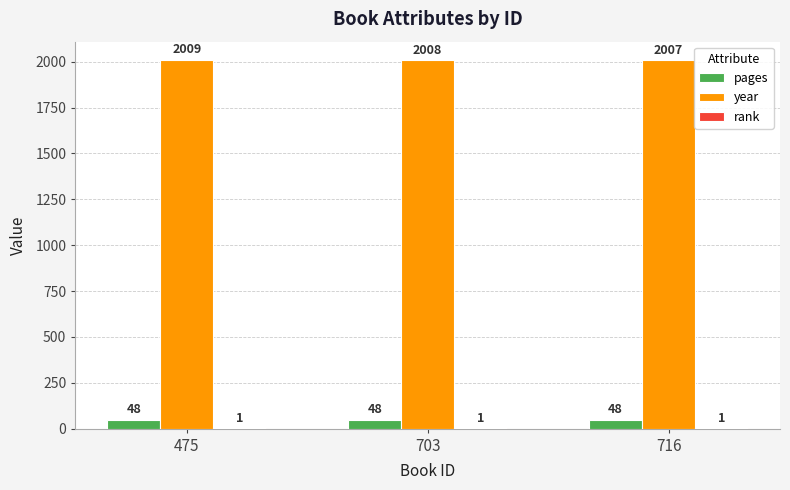

Which label corresponds to the largest value in the chart?

475